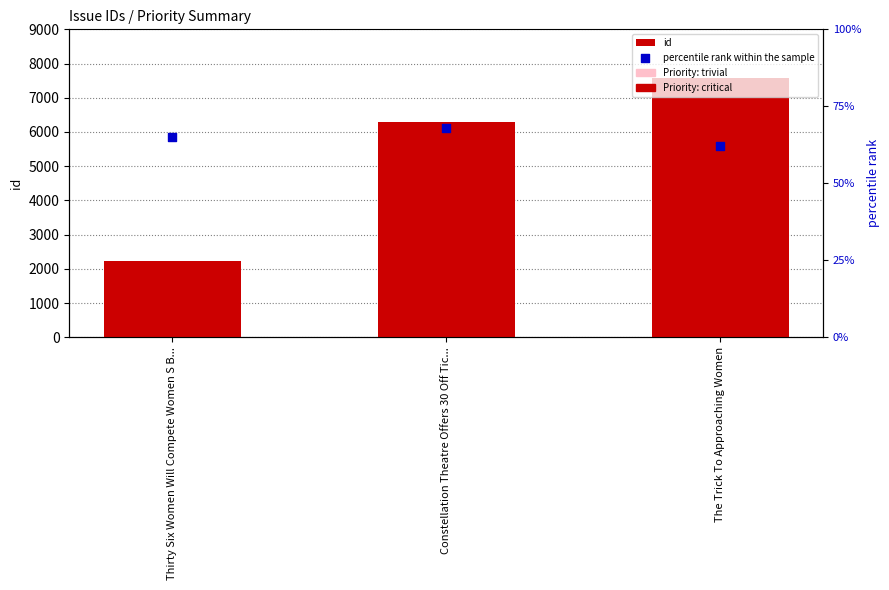

Which series reaches the maximum Y coordinate?

id